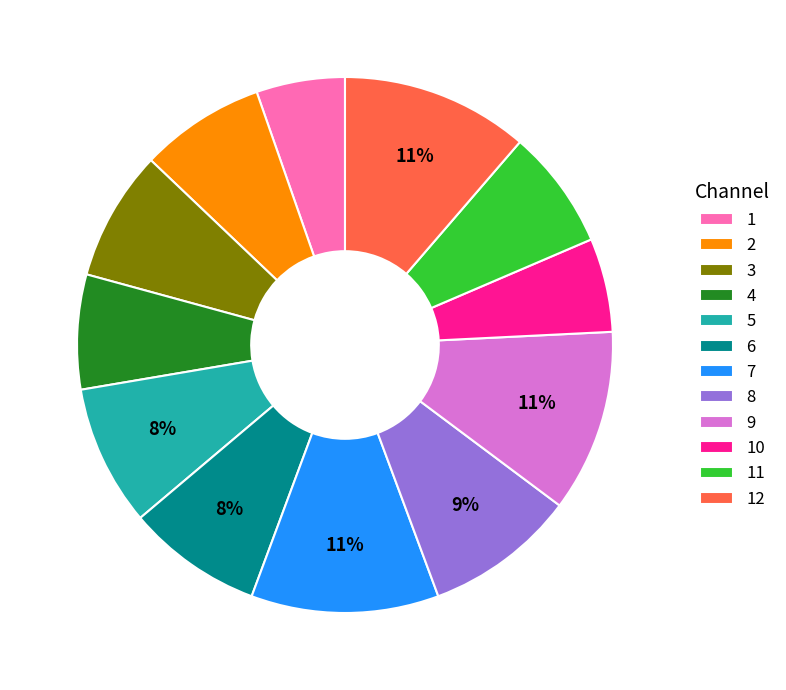

To the nearest percent, what is the difference between the 10 and 2 slice percentages?

2%